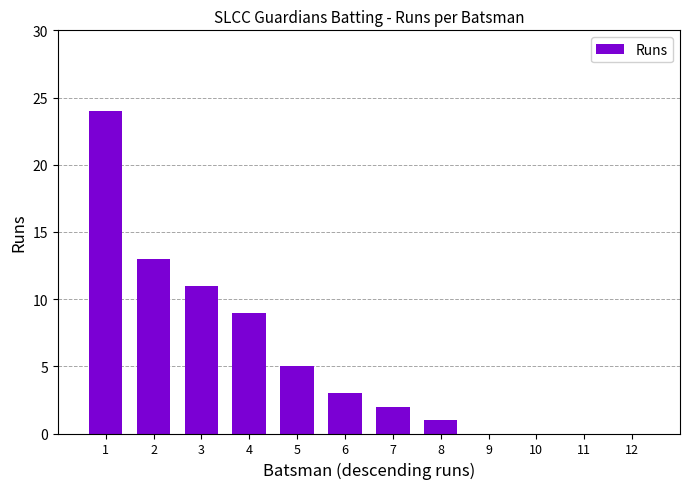

Count the number of categories in the chart.

12